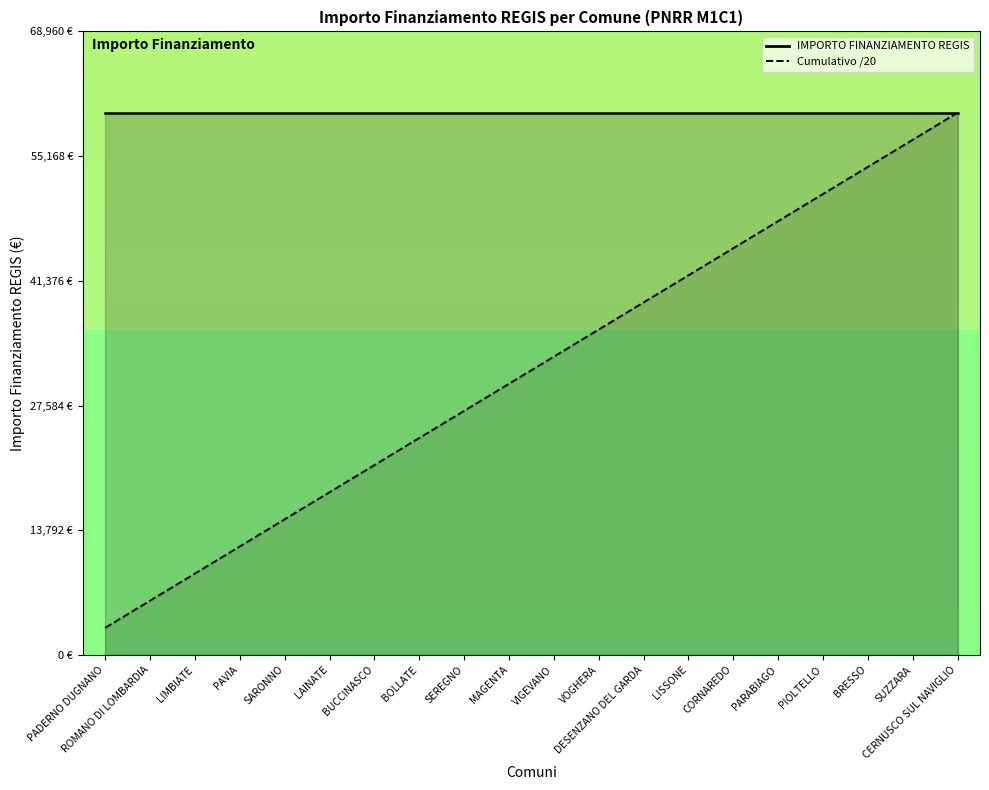

Reading left to right, extract all data points from this chart.

IMPORTO FINANZIAMENTO REGIS: PADERNO DUGNANO=59966.0	ROMANO DI LOMBARDIA=59966.0	LIMBIATE=59966.0	PAVIA=59966.0	SARONNO=59966.0	LAINATE=59966.0	BUCCINASCO=59966.0	BOLLATE=59966.0	SEREGNO=59966.0	MAGENTA=59966.0	VIGEVANO=59966.0	VOGHERA=59966.0	DESENZANO DEL GARDA=59966.0	LISSONE=59966.0	CORNAREDO=59966.0	PARABIAGO=59966.0	PIOLTELLO=59966.0	BRESSO=59966.0	SUZZARA=59966.0	CERNUSCO SUL NAVIGLIO=59966.0
Cumulativo /20: PADERNO DUGNANO=2998.3	ROMANO DI LOMBARDIA=5996.6	LIMBIATE=8994.9	PAVIA=11993.2	SARONNO=14991.5	LAINATE=17989.8	BUCCINASCO=20988.1	BOLLATE=23986.4	SEREGNO=26984.7	MAGENTA=29983.0	VIGEVANO=32981.3	VOGHERA=35979.6	DESENZANO DEL GARDA=38977.9	LISSONE=41976.2	CORNAREDO=44974.5	PARABIAGO=47972.8	PIOLTELLO=50971.1	BRESSO=53969.4	SUZZARA=56967.7	CERNUSCO SUL NAVIGLIO=59966.0